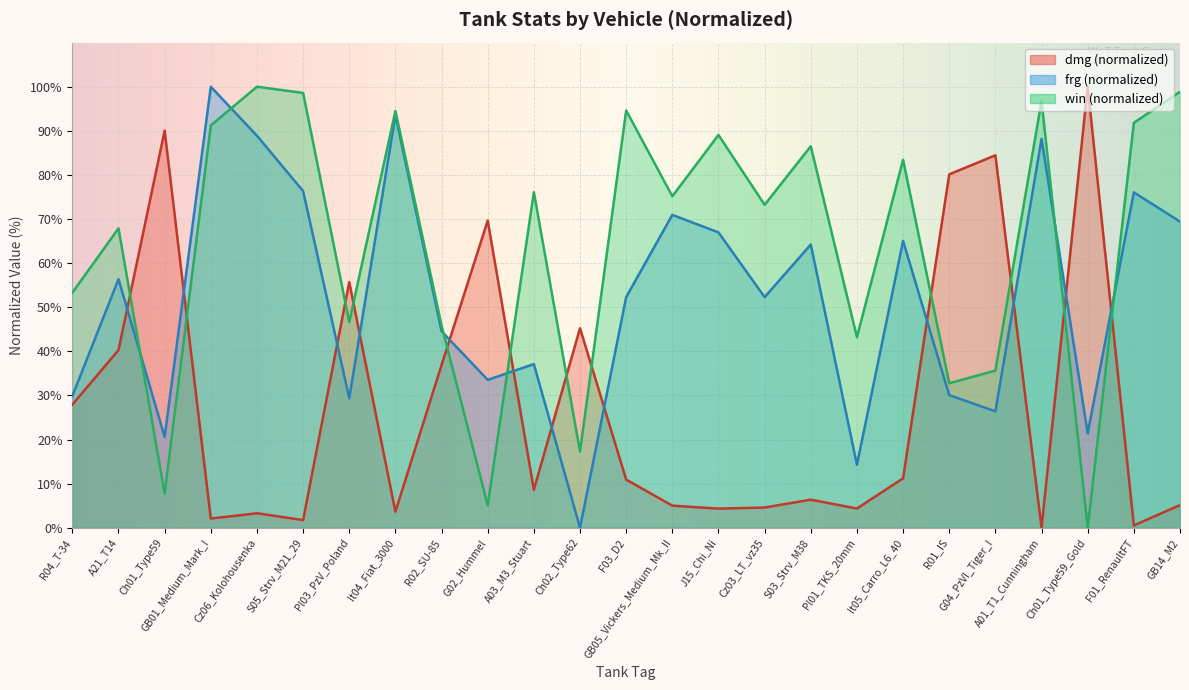

At which category is the sum across all series the highest?

GB01_Medium_Mark_I